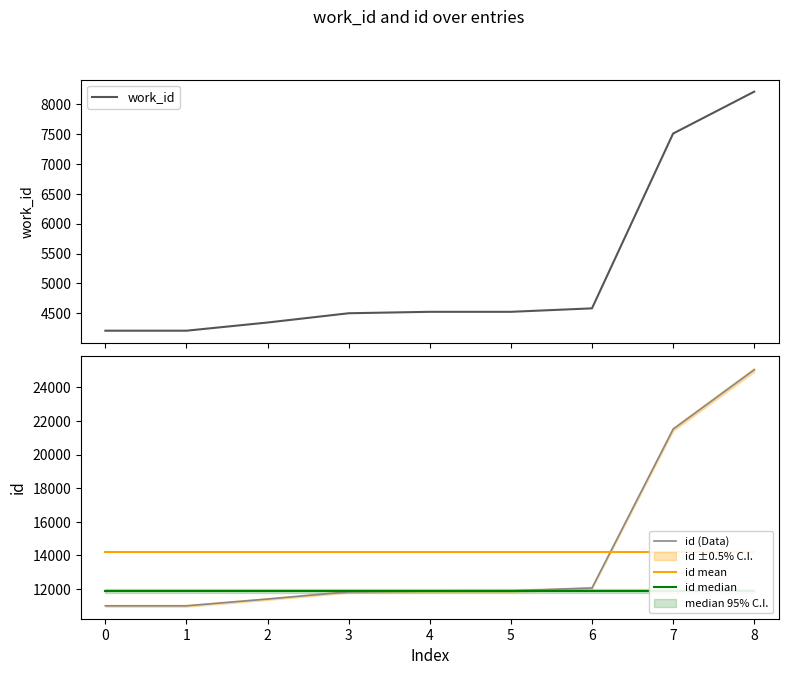

What is the value of the id mean point at the 1st from the left?

14180.1